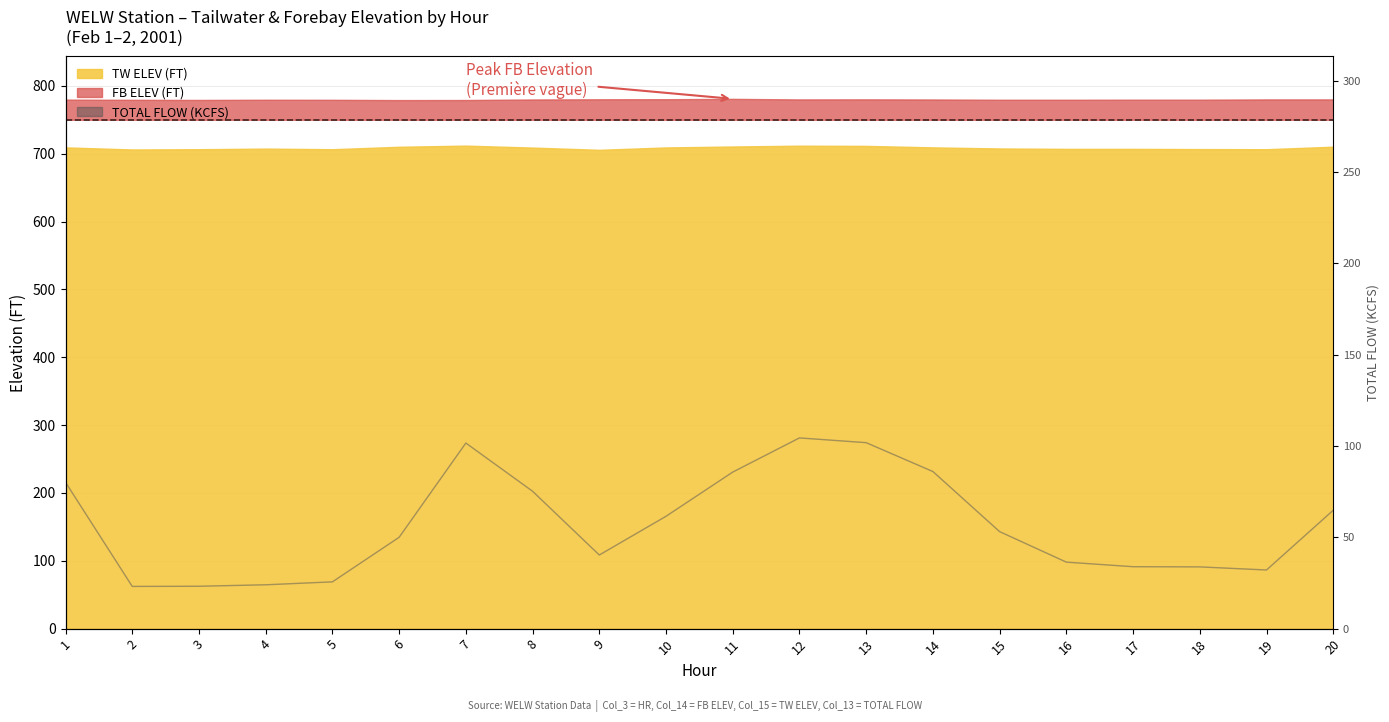

At which label is the value closest to 63?

10